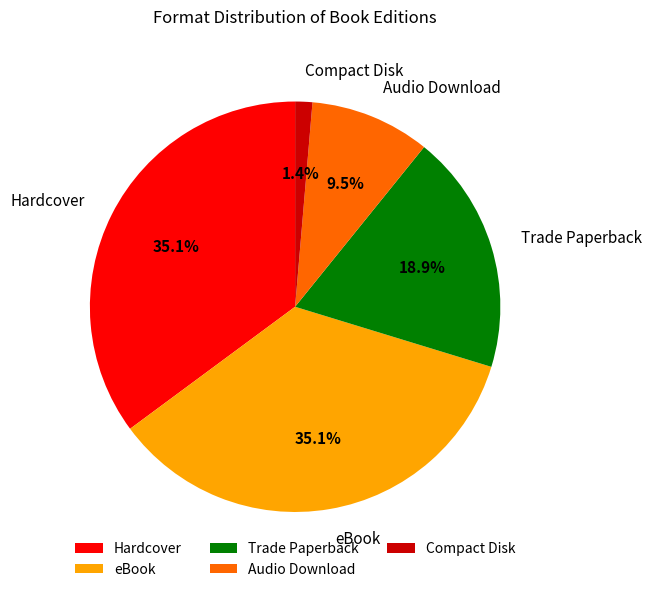

To the nearest percent, what is the average slice percentage?

20%